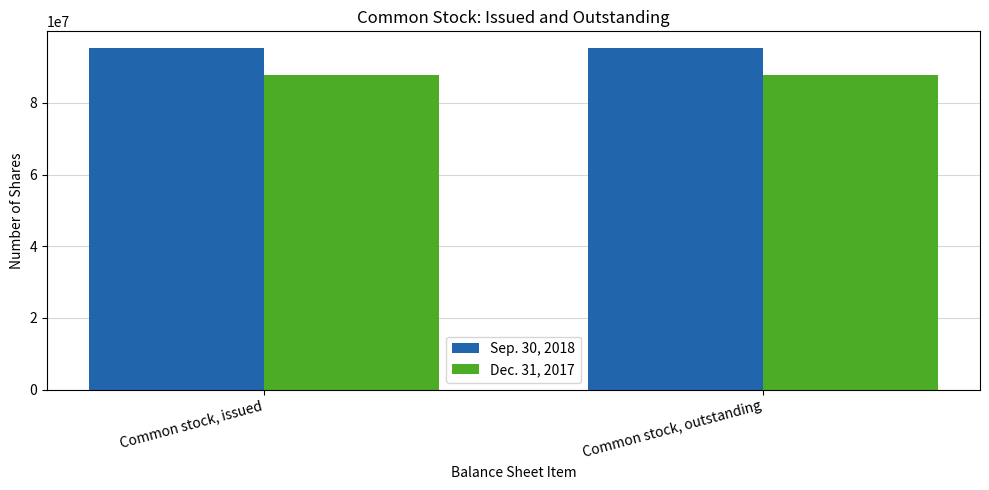

How many bars are there in each group?

2